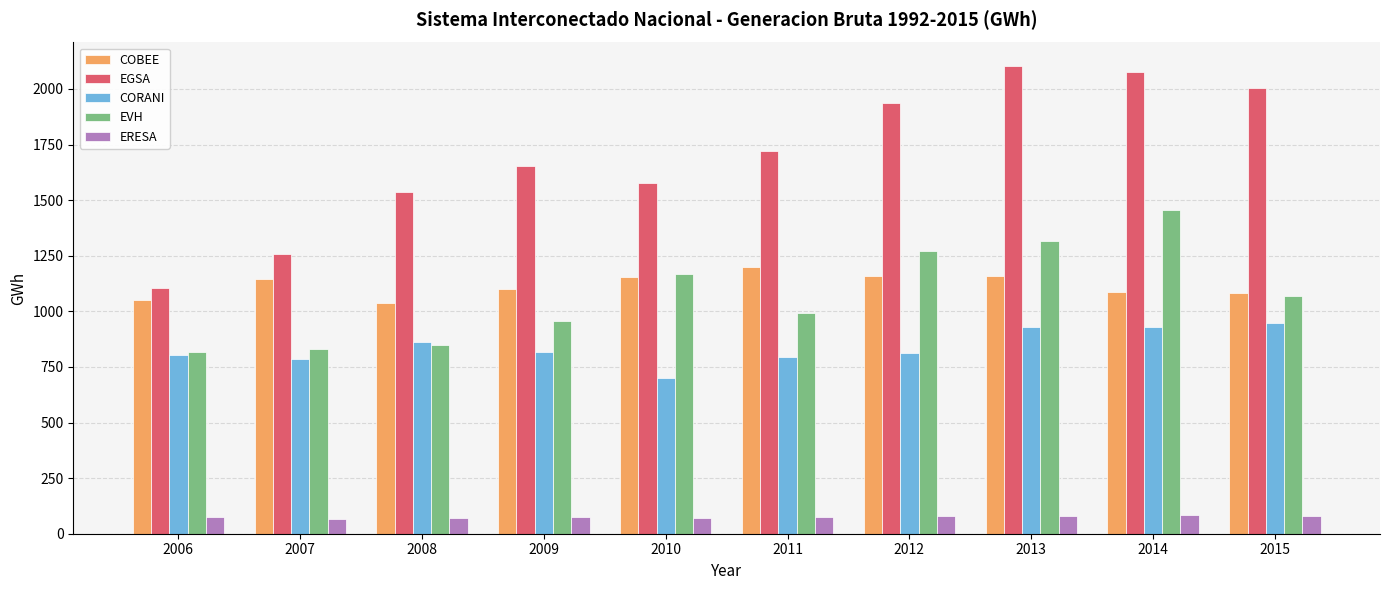

What is the difference between the highest and lowest values at 2009?

1577.6